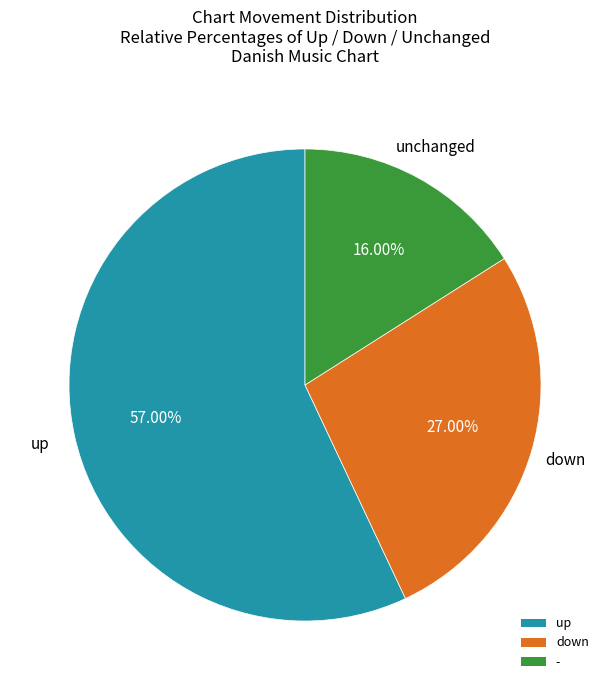

Is it true that down is 38% of the pie?

False